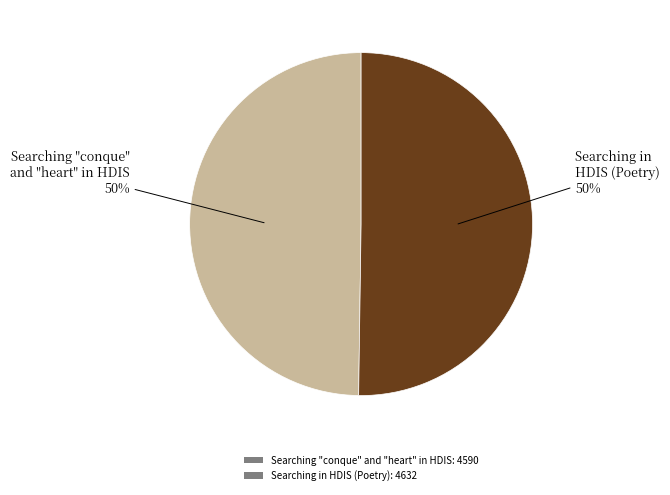

How many segments does this pie chart have?

2